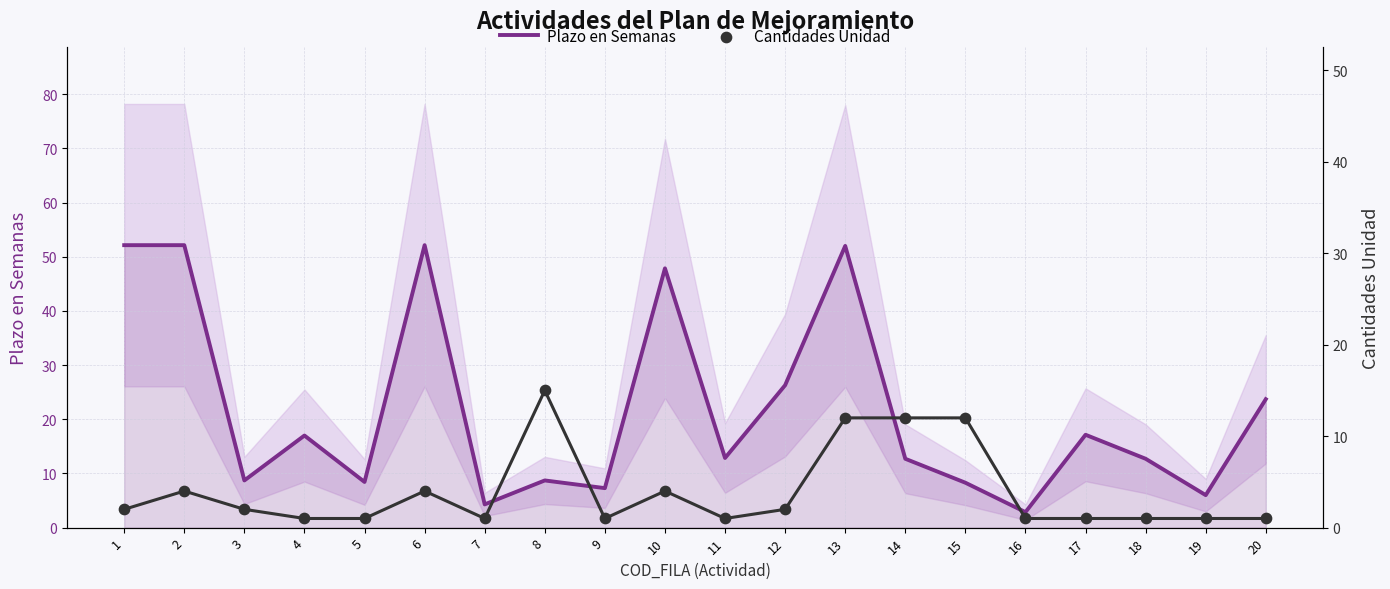

Which series has the widest spread of Y values?

Plazo en Semanas